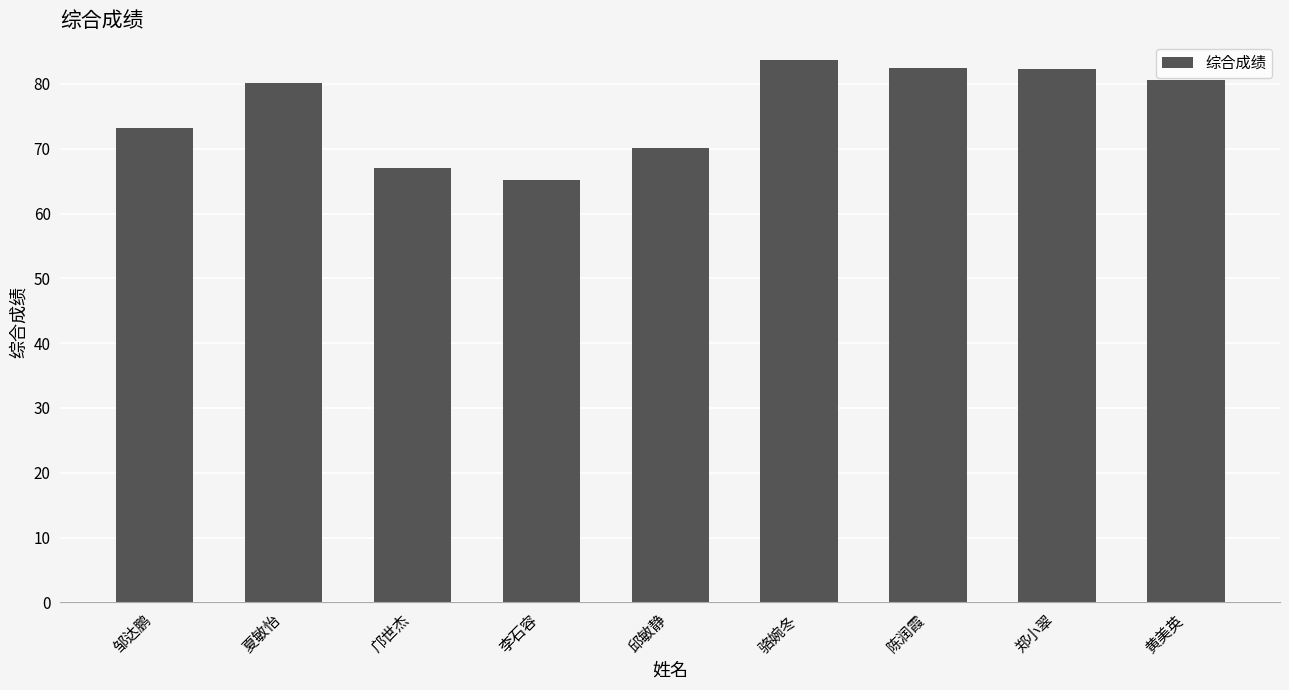

The chart shows a value of 65.2 at 李石容. True or false?

True